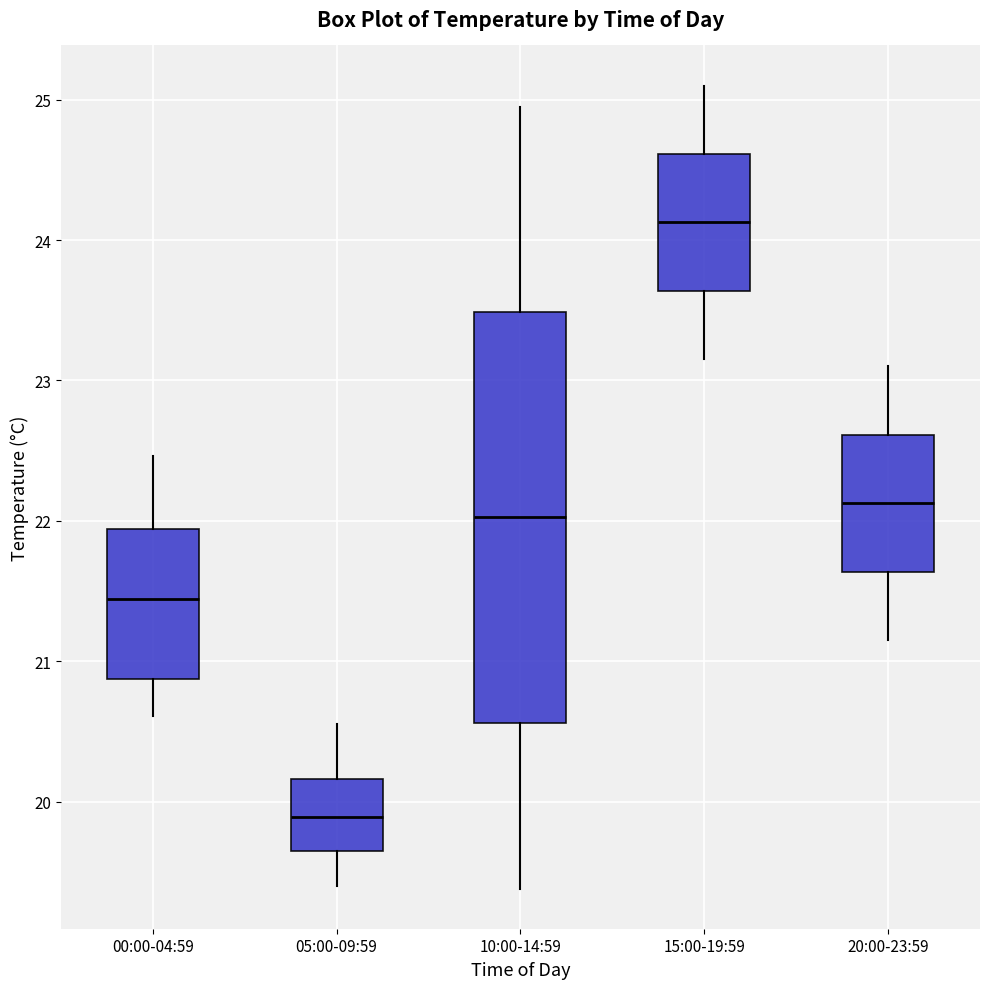

Reading left to right, read every box against the y-axis: the position of its median line, the range the box covers, and the ends of its whiskers. The values are not printed on the chart, so give them approximately, as read against the axis.

00:00-04:59: median 21.4, box 20.9 to 21.9, whiskers 20.6 to 22.5
05:00-09:59: median 19.9, box 19.6 to 20.2, whiskers 19.4 to 20.6
10:00-14:59: median 22.0, box 20.6 to 23.5, whiskers 19.4 to 25.0
15:00-19:59: median 24.1, box 23.6 to 24.6, whiskers 23.2 to 25.1
20:00-23:59: median 22.1, box 21.6 to 22.6, whiskers 21.2 to 23.1